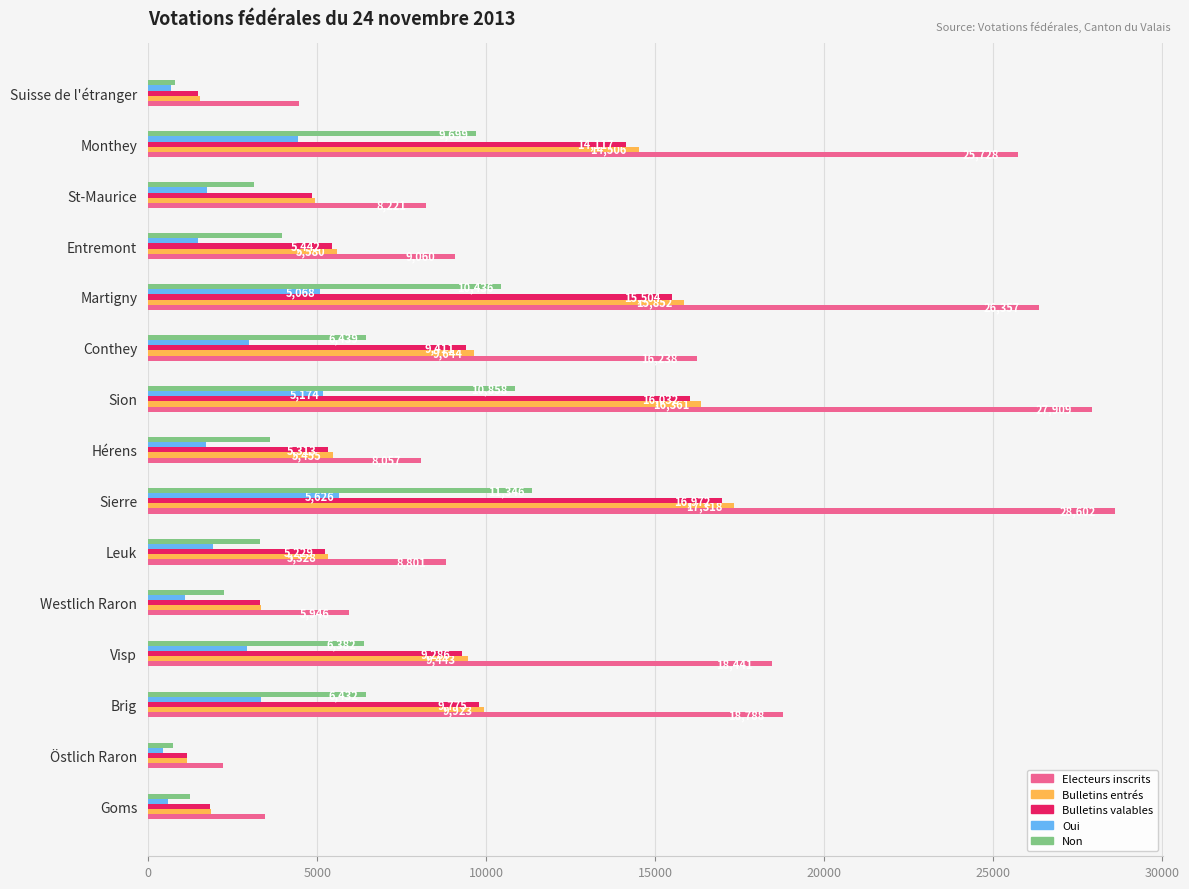

At how many categories does at least one series exceed 18471?

5